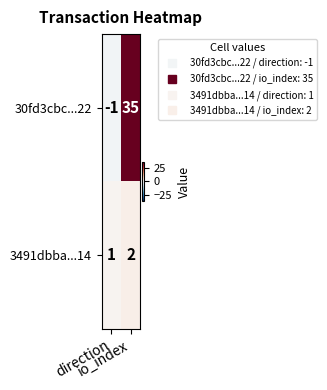

What is the sum of all 30fd3cbc...22 values?

34